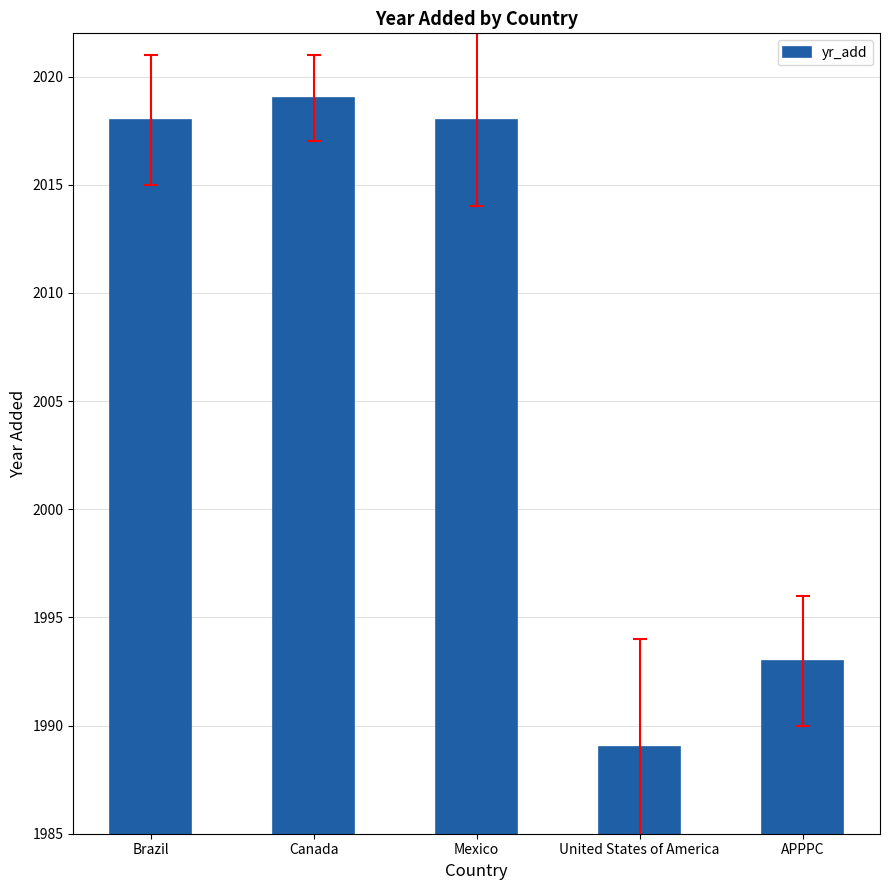

Reading left to right, what are all the values shown in this chart?

2018	2019	2018	1989	1993